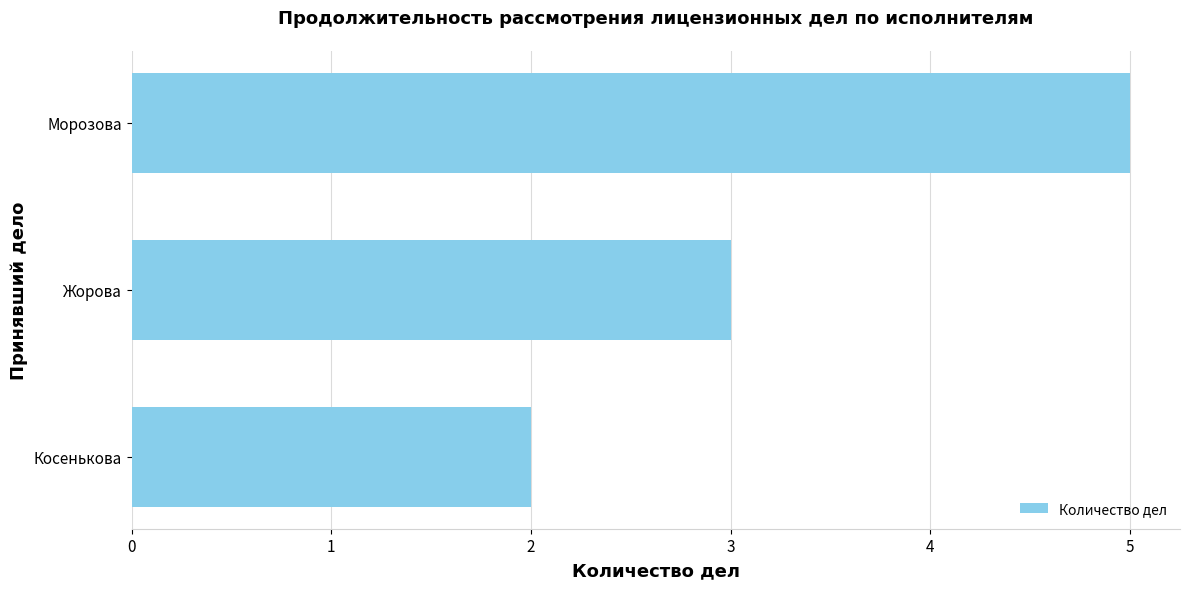

How many series are shown in this chart?

1